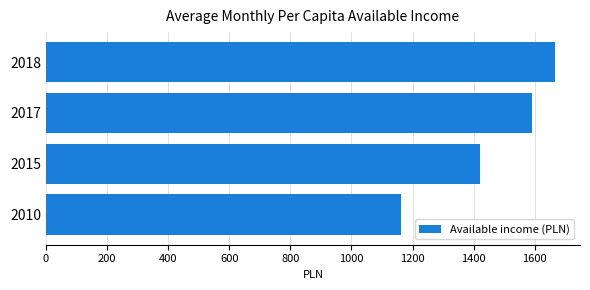

True or false: the data shows 819.0 at 2018.

False